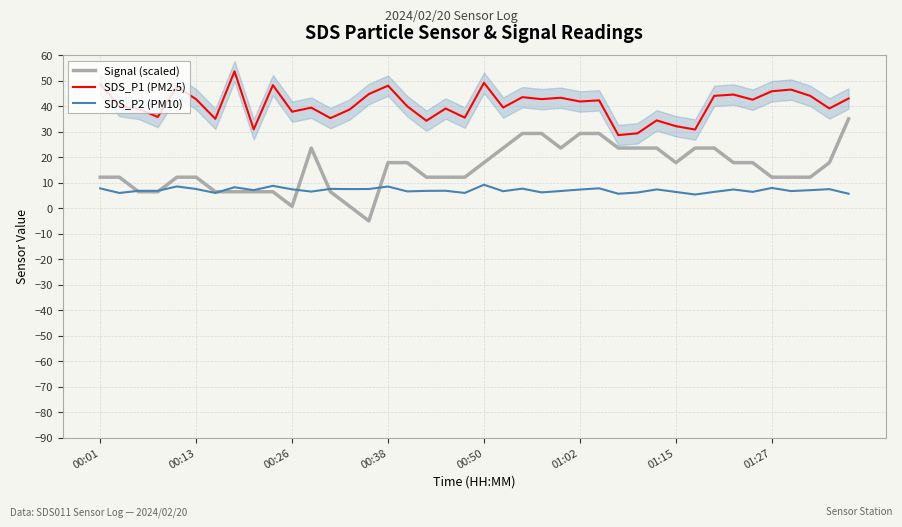

What position from the left is 39?

40